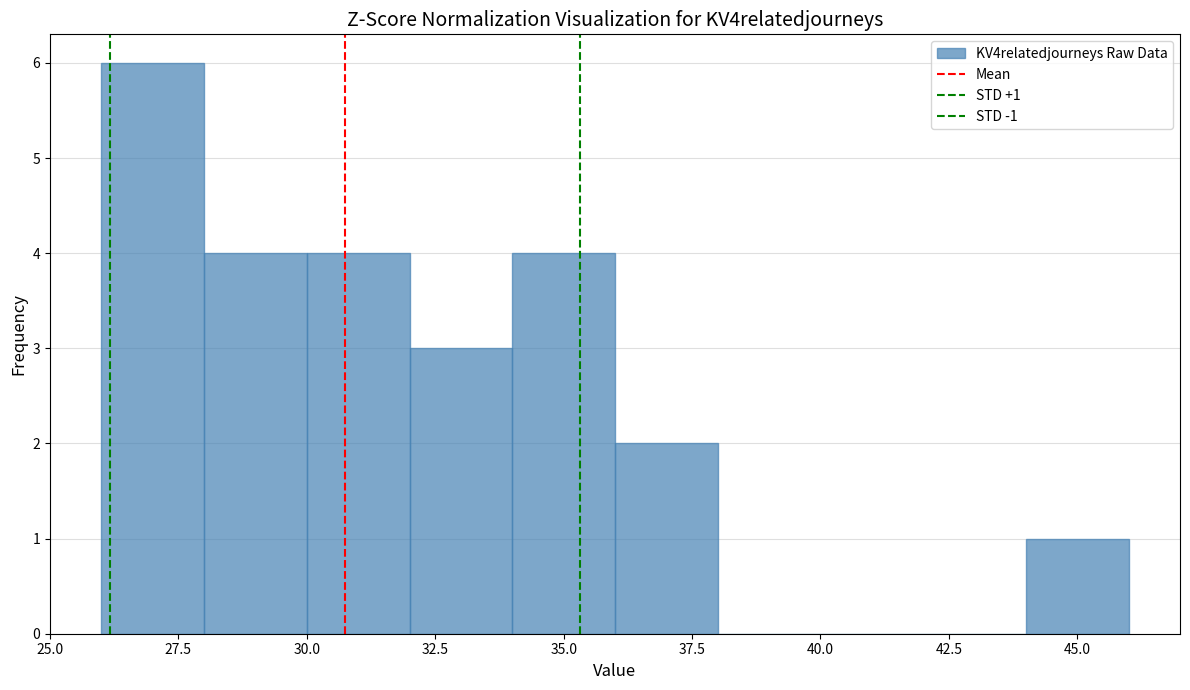

Over which range of the x-axis is the bar tallest?

26 to 28